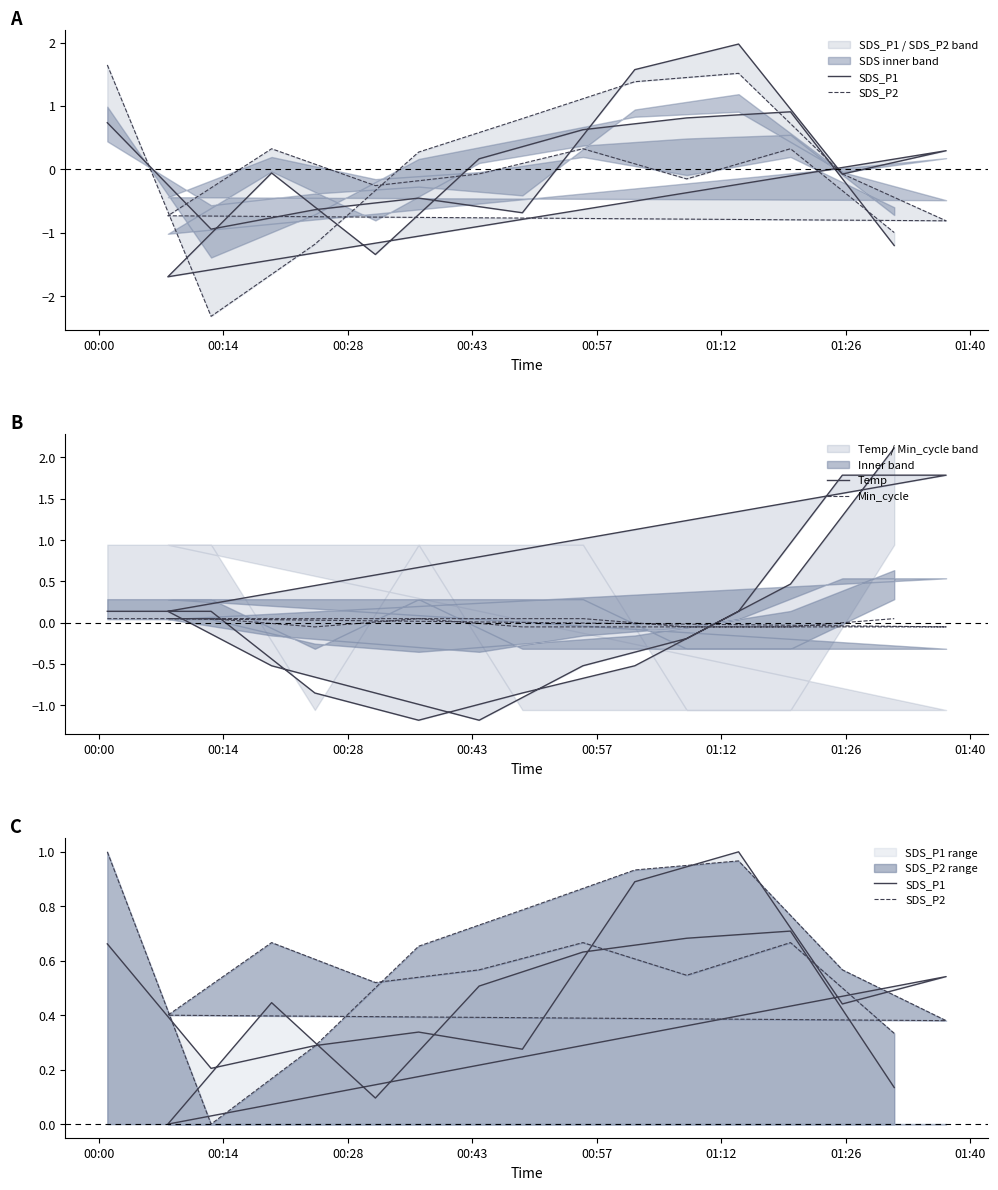

What is the label of the 9th point from the left?

01:40